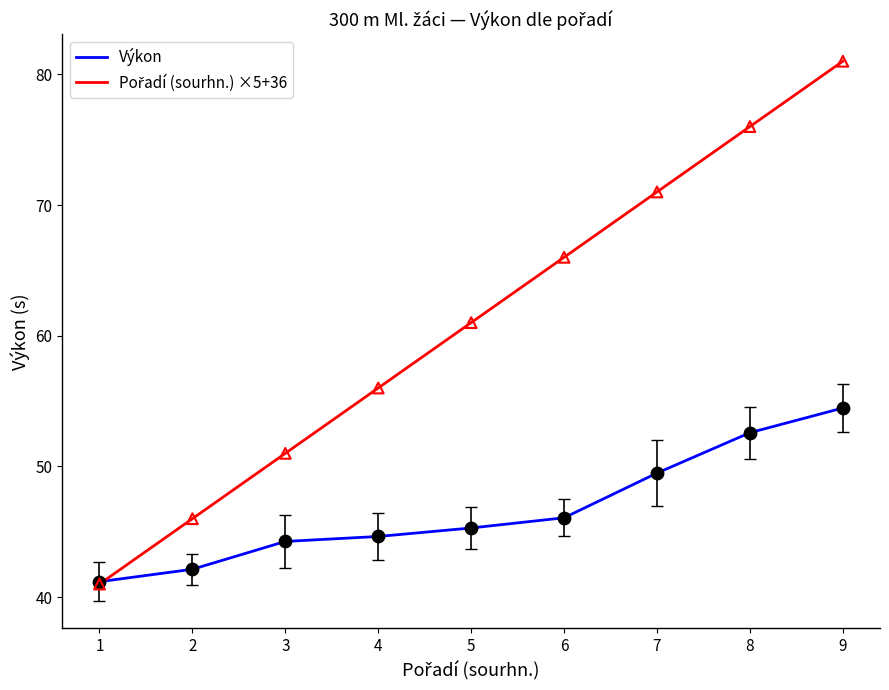

At which category is the sum across all series the highest?

9